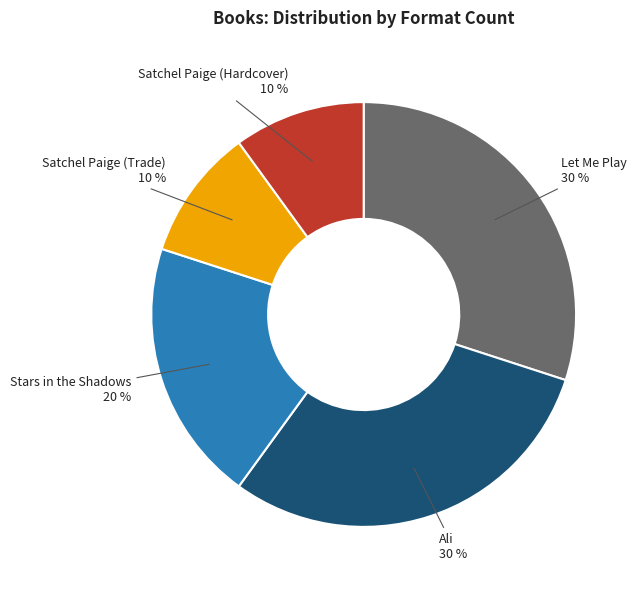

Is there a majority slice in this chart?

No